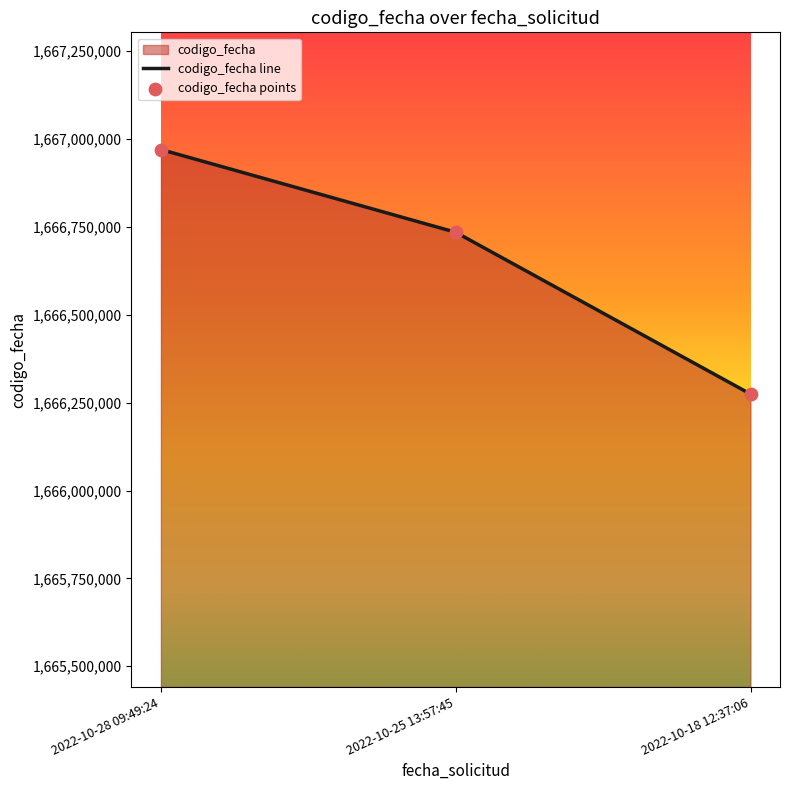

Which series has the largest total across all categories?

codigo_fecha line